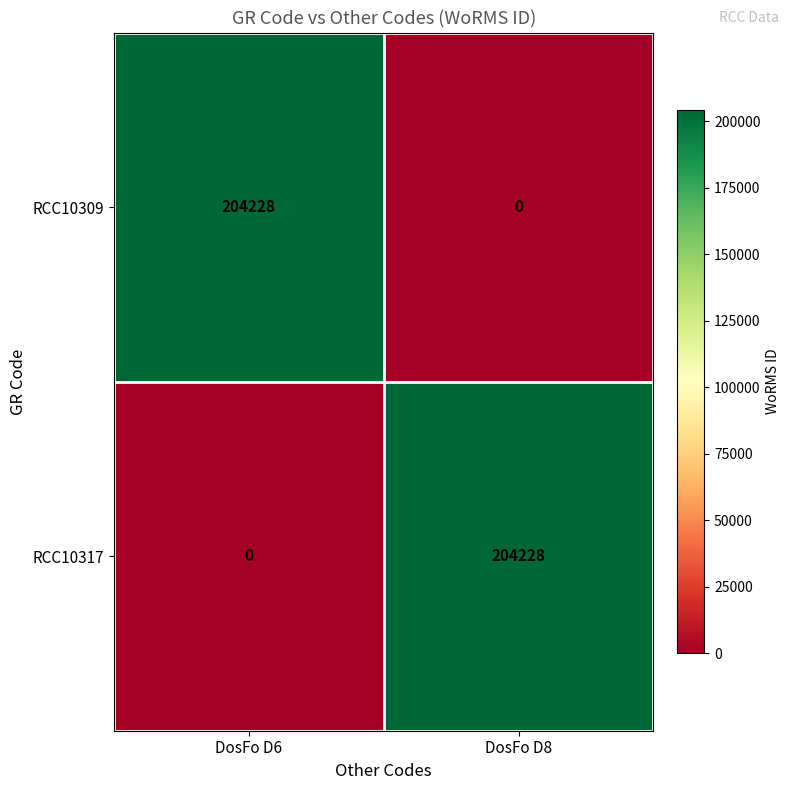

What is the difference between the highest and lowest values at DosFo D8?

204228